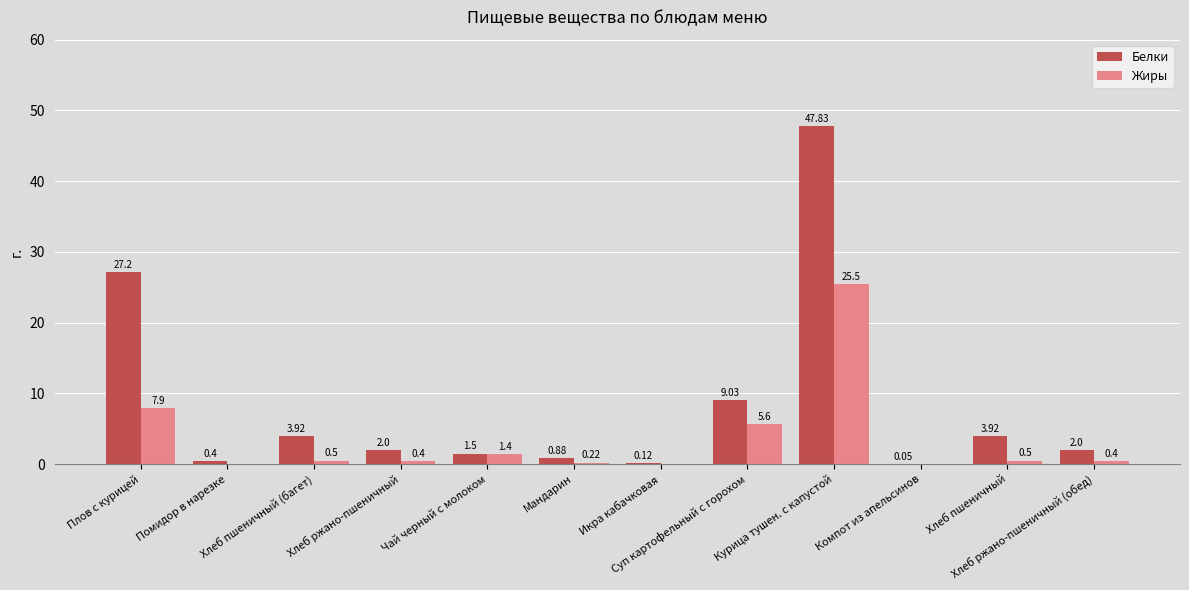

Is it true that Белки equals 1.2 at Хлеб пшеничный?

False